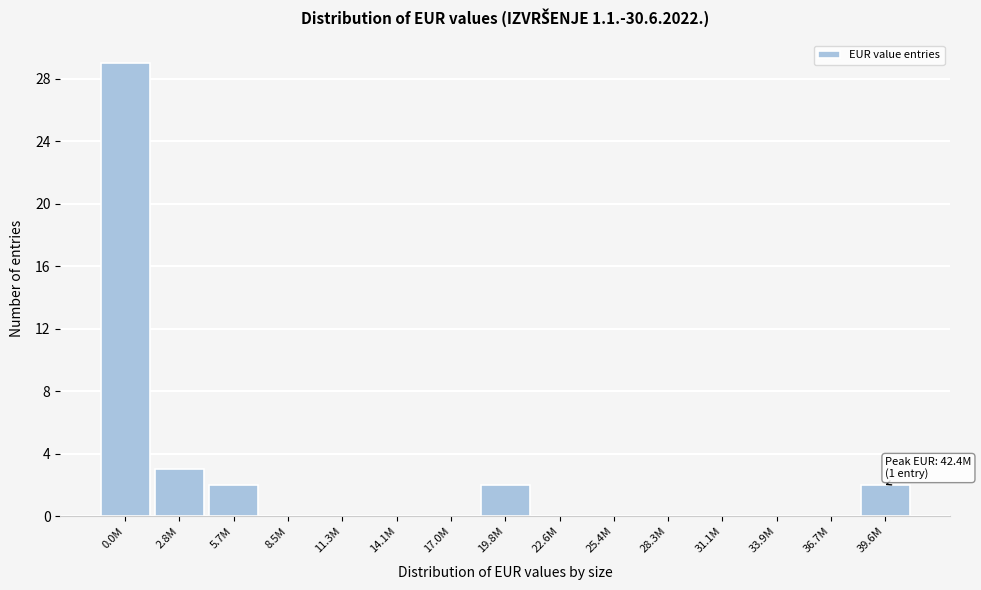

Reading left to right, transcribe all the data shown in this chart.

0.0M=29	2.8M=3	5.7M=2	8.5M=0	11.3M=0	14.1M=0	17.0M=0	19.8M=2	22.6M=0	25.4M=0	28.3M=0	31.1M=0	33.9M=0	36.7M=0	39.6M=2